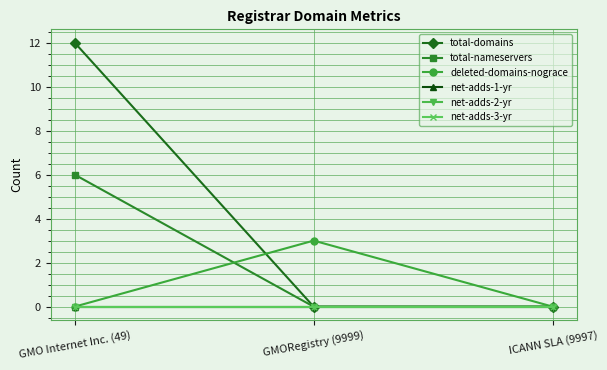

Which series has the largest range (max minus min)?

total-domains